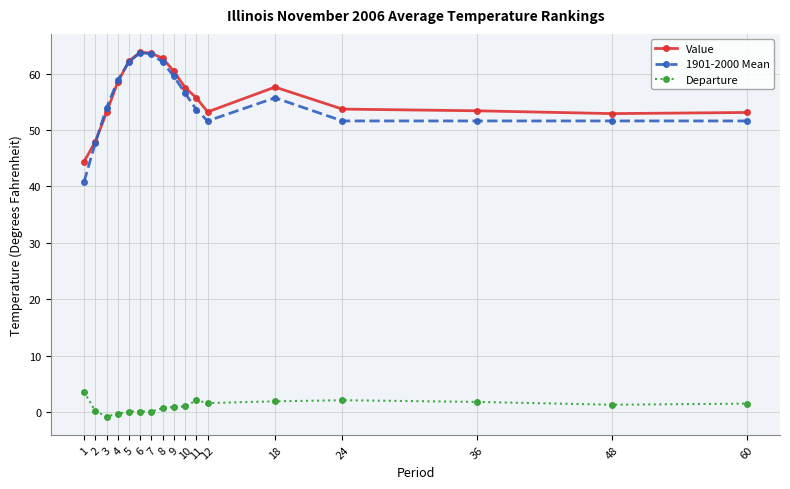

What is the value of the 1901-2000 Mean point at the 13th from the left?

55.7